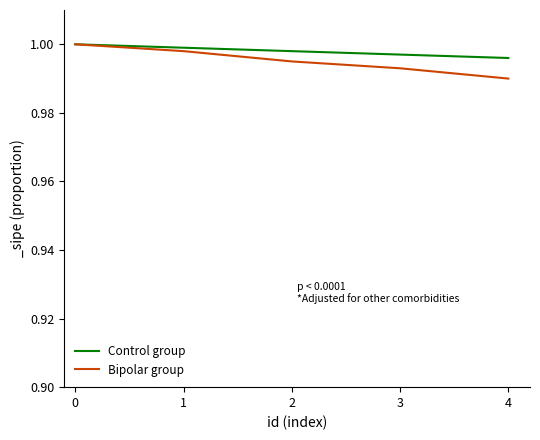

At which label does Bipolar group reach its minimum?

4